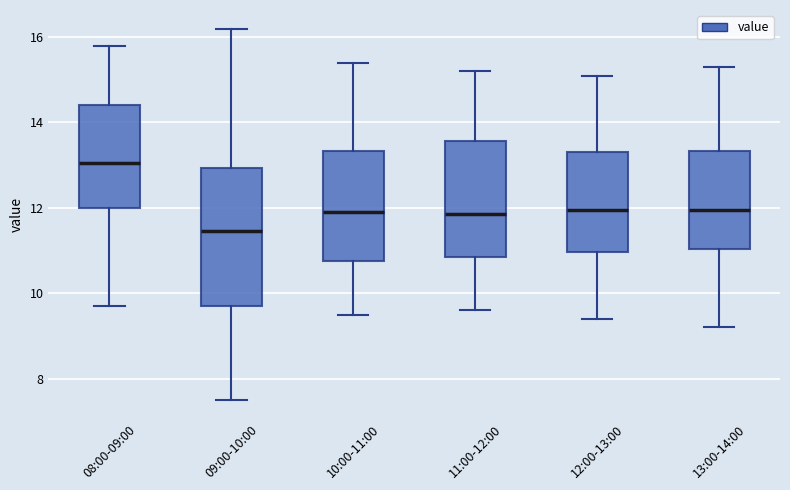

Reading left to right, transcribe this box plot: for each box, give where its median line is, the range the box spans, and where its two whiskers end, as read against the y-axis. The values are not printed on the chart, so give them approximately, as read against the axis.

08:00-09:00: median 13.0, box 12.0 to 14.4, whiskers 9.8 to 15.8
09:00-10:00: median 11.4, box 9.8 to 13.0, whiskers 7.6 to 16.2
10:00-11:00: median 12.0, box 10.8 to 13.4, whiskers 9.6 to 15.4
11:00-12:00: median 11.8, box 10.8 to 13.6, whiskers 9.6 to 15.2
12:00-13:00: median 12.0, box 11.0 to 13.4, whiskers 9.4 to 15.2
13:00-14:00: median 12.0, box 11.0 to 13.4, whiskers 9.2 to 15.4